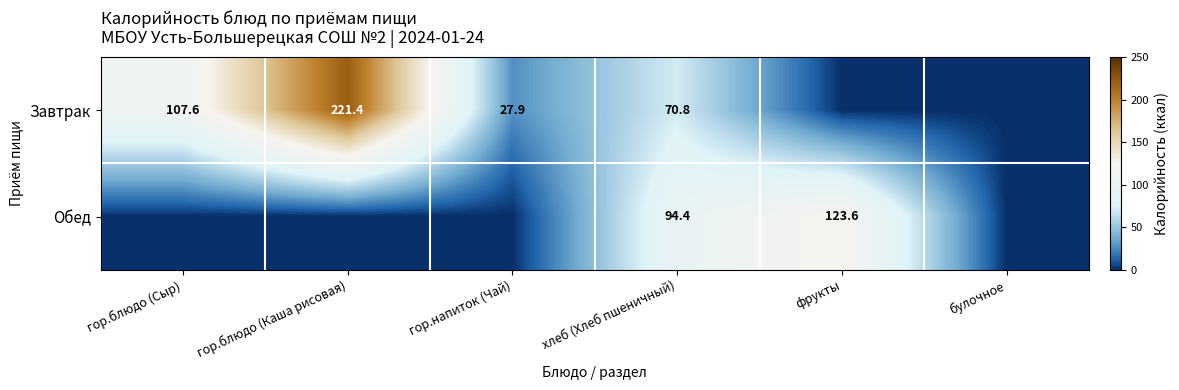

Is it true that Обед equals 27.3 at хлеб (Хлеб пшеничный)?

False